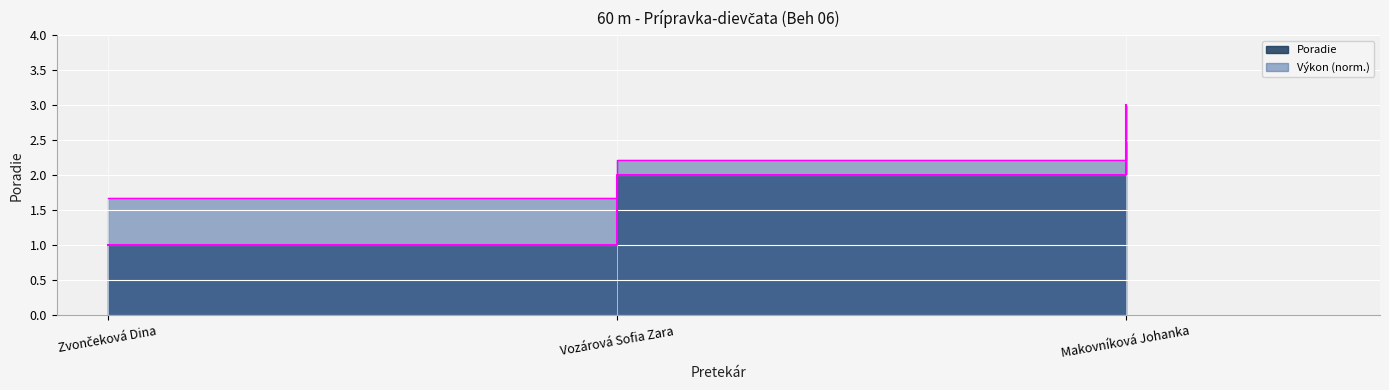

What is the approximate value at Vozárová Sofia Zara?

2